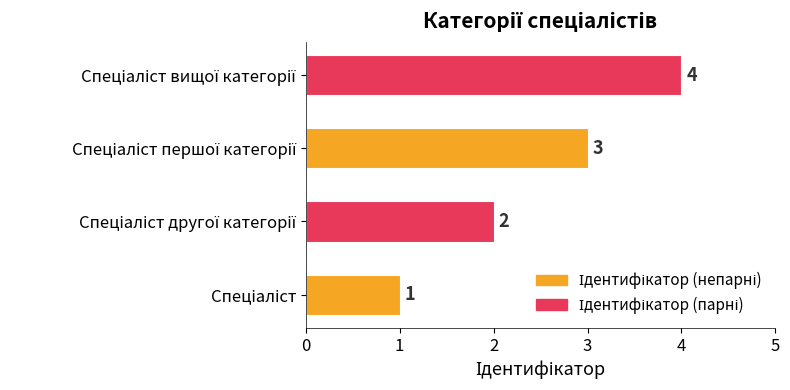

How many values are between 2 and 4?

3